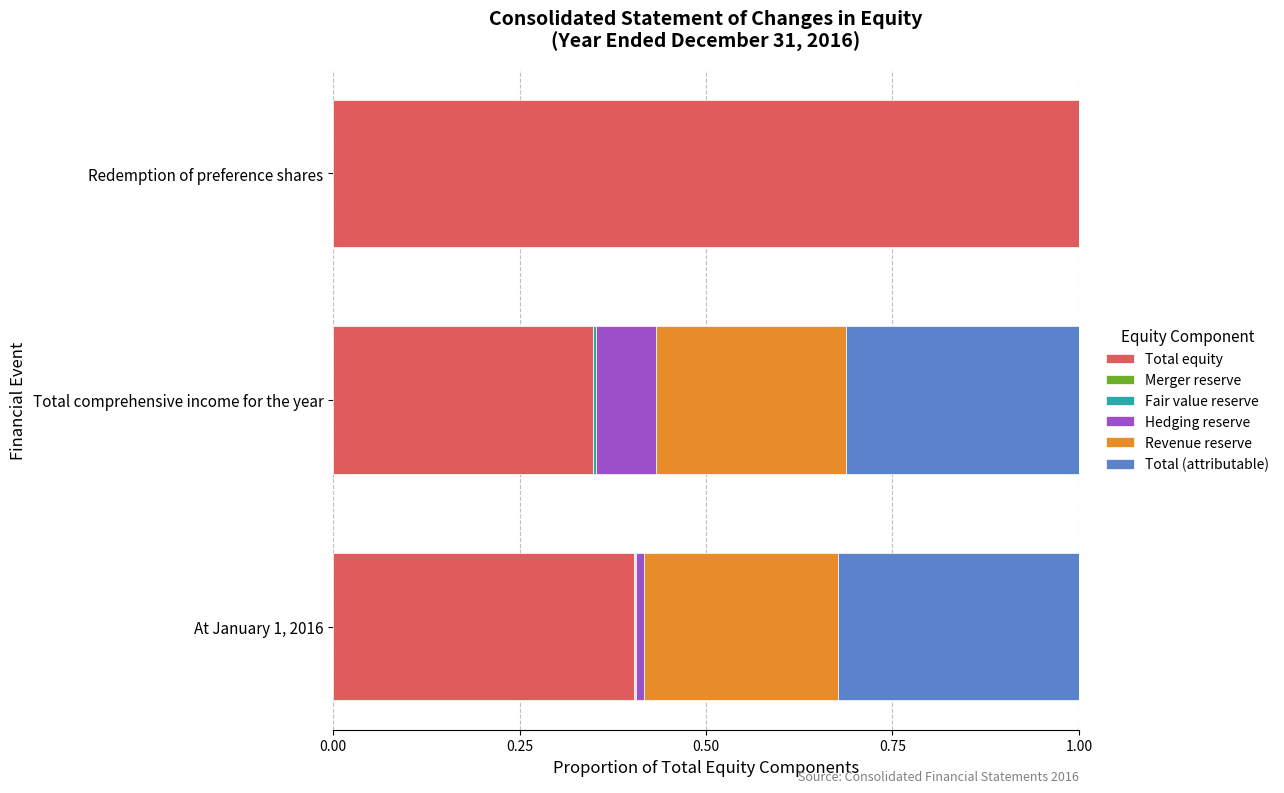

Count the number of data series in this chart.

6